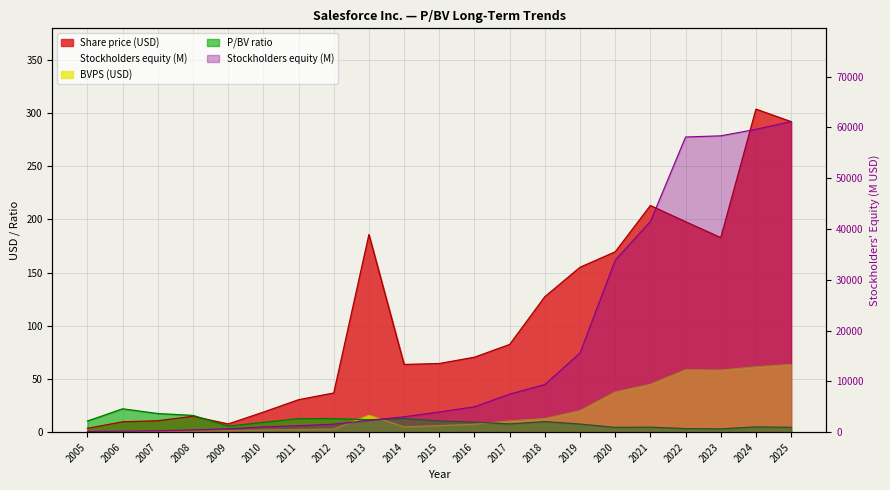

Reading right to left, transcribe all the data shown in this chart.

P/BV: 2025=4.6	2024=4.9	2023=3.1	2022=3.4	2021=4.7	2020=4.5	2019=7.7	2018=9.9	2017=7.8	2016=9.4	2015=10.6	2014=12.8	2013=11.7	2012=12.7	2011=12.7	2010=9.2	2009=5.7	2008=15.8	2007=17.5	2006=22.0	2005=10.5
Share price: 2025=292.0	2024=303.8	2023=182.9	2022=197.9	2021=213.1	2020=169.6	2019=155.1	2018=127.4	2017=82.5	2016=70.5	2015=64.6	2014=63.7	2013=185.8	2012=36.9	2011=30.5	2010=18.9	2009=7.7	2008=14.9	2007=10.7	2006=9.7	2005=3.6
BVPS: 2025=63.7	2024=61.5	2023=58.4	2022=58.7	2021=45.0	2020=37.9	2019=20.2	2018=12.8	2017=10.6	2016=7.5	2015=6.1	2014=5.0	2013=15.8	2012=2.9	2011=2.4	2010=2.0	2009=1.4	2008=0.9	2007=0.6	2006=0.4	2005=0.3
Stockholders equity (M): 2025=61173.0	2024=59646.0	2023=58359.0	2022=58131.0	2021=41493.0	2020=33885.0	2019=15605.0	2018=9388.0	2017=7500.0	2016=5003.0	2015=3975.0	2014=3039.0	2013=2318.0	2012=1587.0	2011=1276.0	2010=1044.0	2009=672.0	2008=452.0	2007=282.0	2006=196.0	2005=145.0